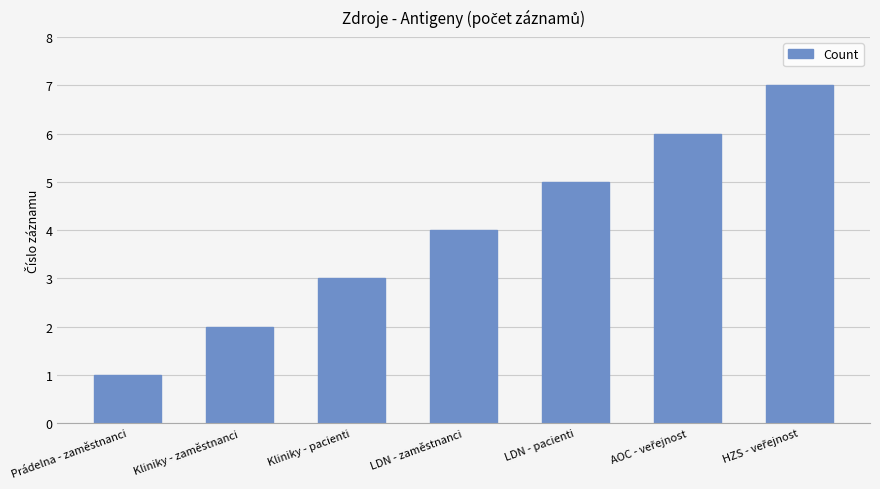

How many data points are less than 4?

3